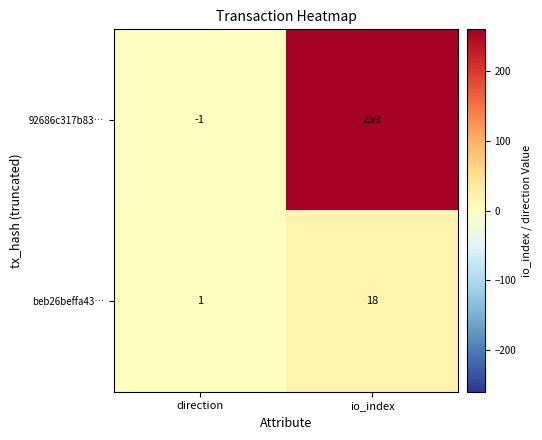

Which series has the largest total across all categories?

92686c317b83…